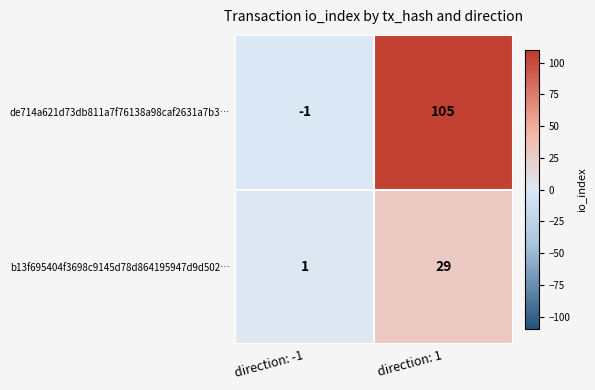

Which series has the largest total across all categories?

de714a621d73db811a7f76138a98caf2631a7b3…